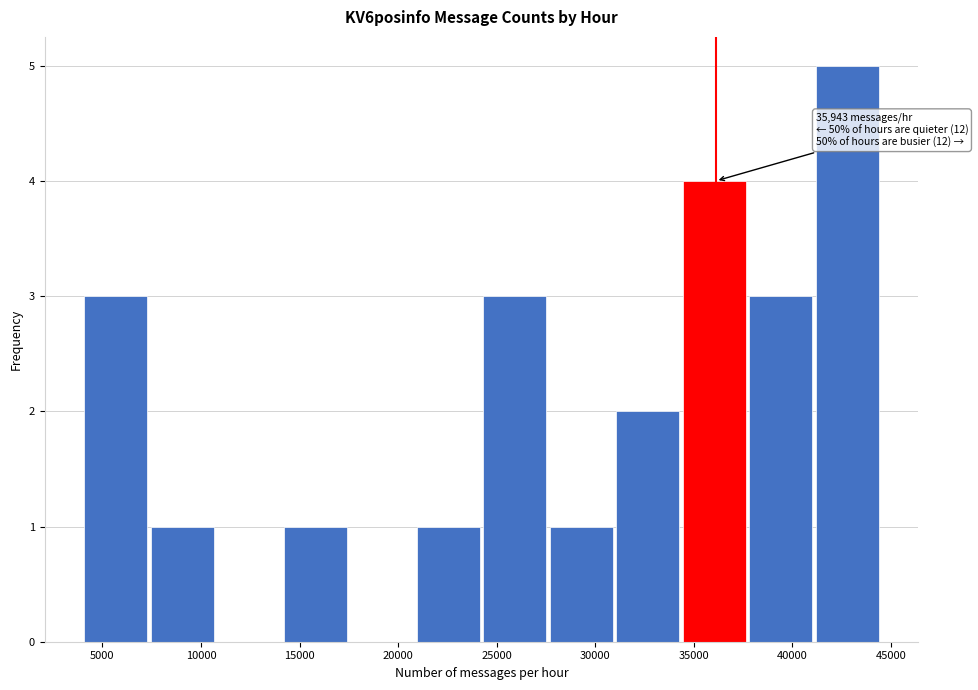

Which range on the x-axis has the tallest bar?

41000 to 44500